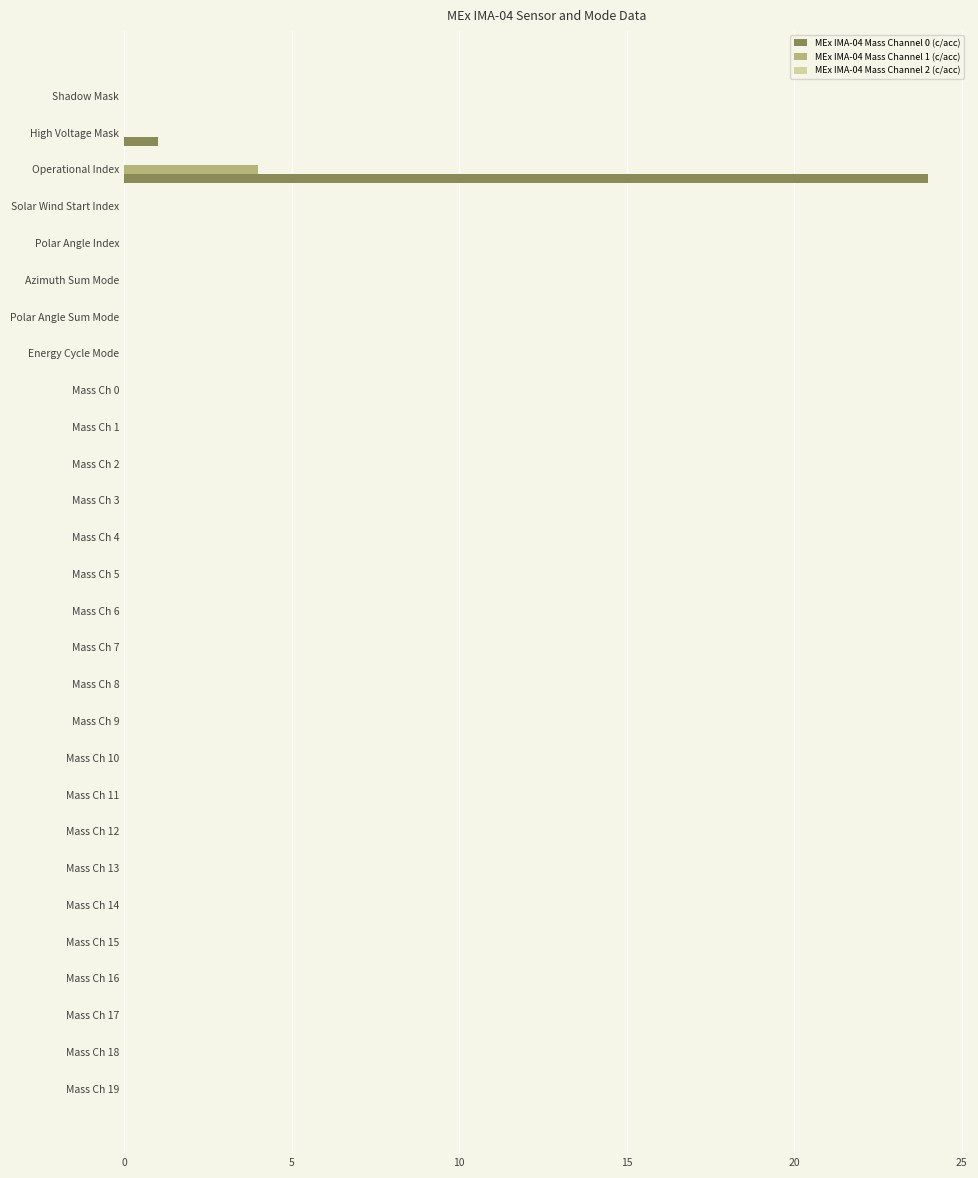

The value of MEx IMA-04 Mass Channel 1 (c/acc) at Mass Ch 5 is 3. True or false?

False